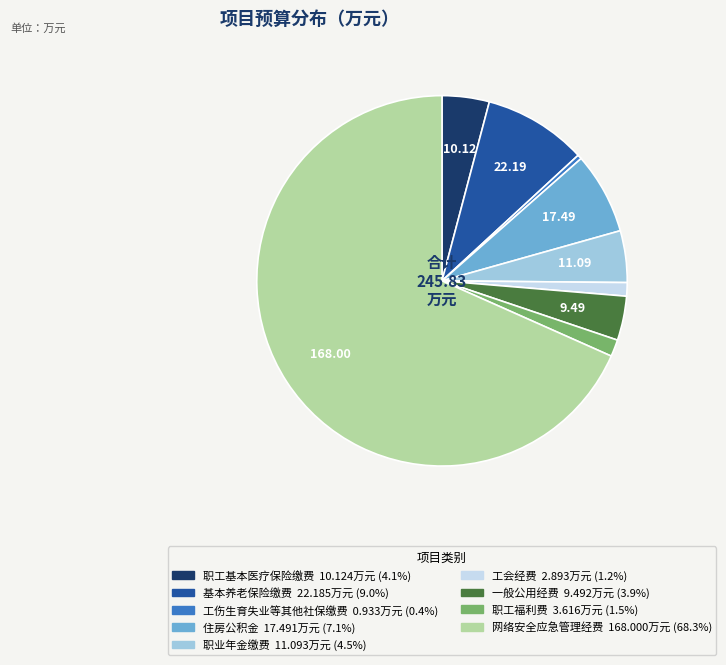

Which has a higher value, 一般公用经费 or 住房公积金?

住房公积金